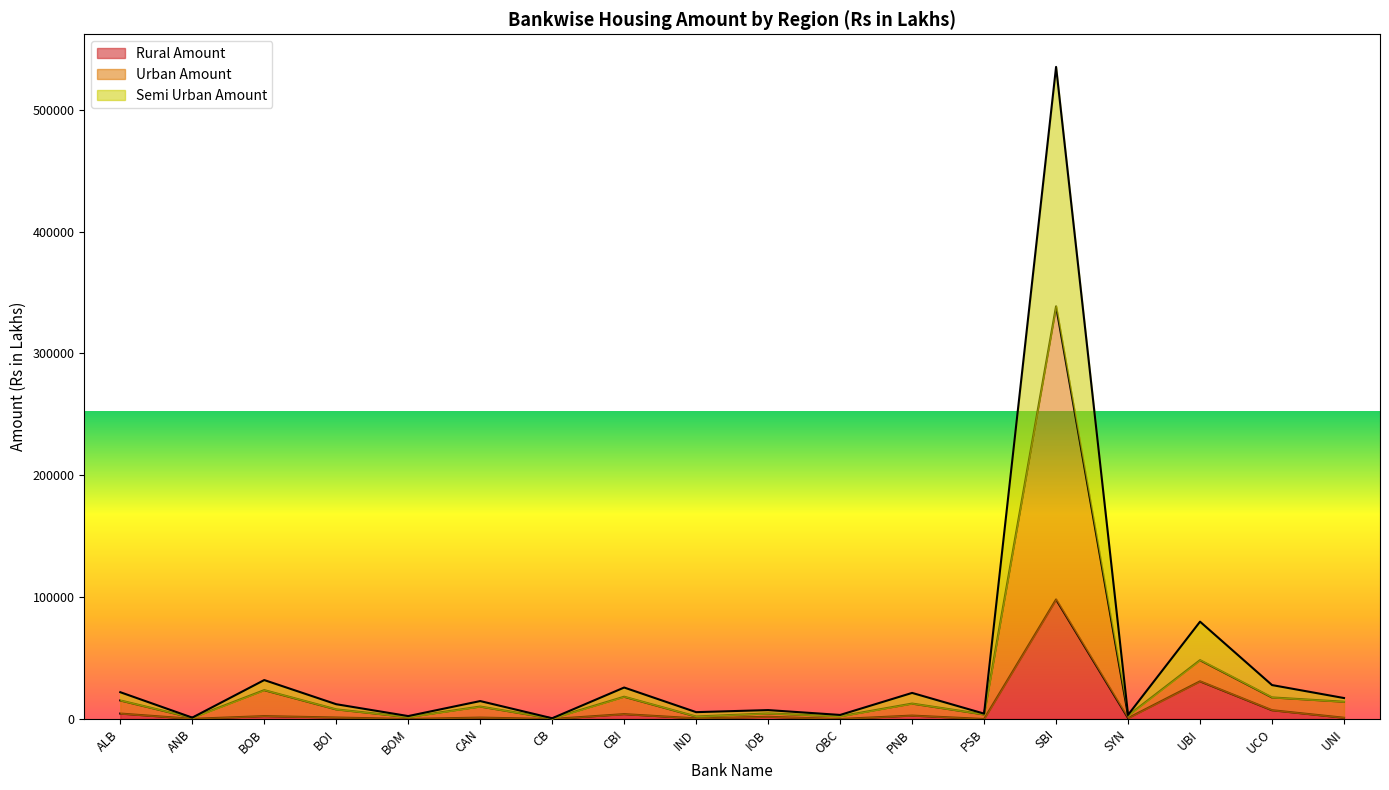

Reading left to right, transcribe all the data shown in this chart.

Rural Amount: ALB=4474.4	ANB=135.0	BOB=2366.5	BOI=1207.3	BOM=22.2	CAN=1144.0	CB=0.0	CBI=3996.5	IND=515.9	IOB=1792.2	OBC=0.0	PNB=2802.3	PSB=0.0	SBI=98101.9	SYN=739.7	UBI=30922.2	UCO=7215.2	UNI=1023.9
Urban Amount: ALB=15238.2	ANB=995.2	BOB=23681.3	BOI=7891.8	BOM=1577.7	CAN=10213.4	CB=452.7	CBI=18275.8	IND=2042.9	IOB=4542.0	OBC=2201.3	PNB=12647.6	PSB=3731.5	SBI=338693.9	SYN=2816.8	UBI=48285.3	UCO=17696.1	UNI=14171.6
Semi Urban Amount: ALB=21993.7	ANB=1130.2	BOB=31954.5	BOI=12130.2	BOM=2396.9	CAN=14715.4	CB=608.0	CBI=25825.4	IND=5623.8	IOB=7308.4	OBC=3326.2	PNB=21400.0	PSB=4405.0	SBI=535144.1	SYN=3381.4	UBI=79872.7	UCO=27840.0	UNI=17198.8